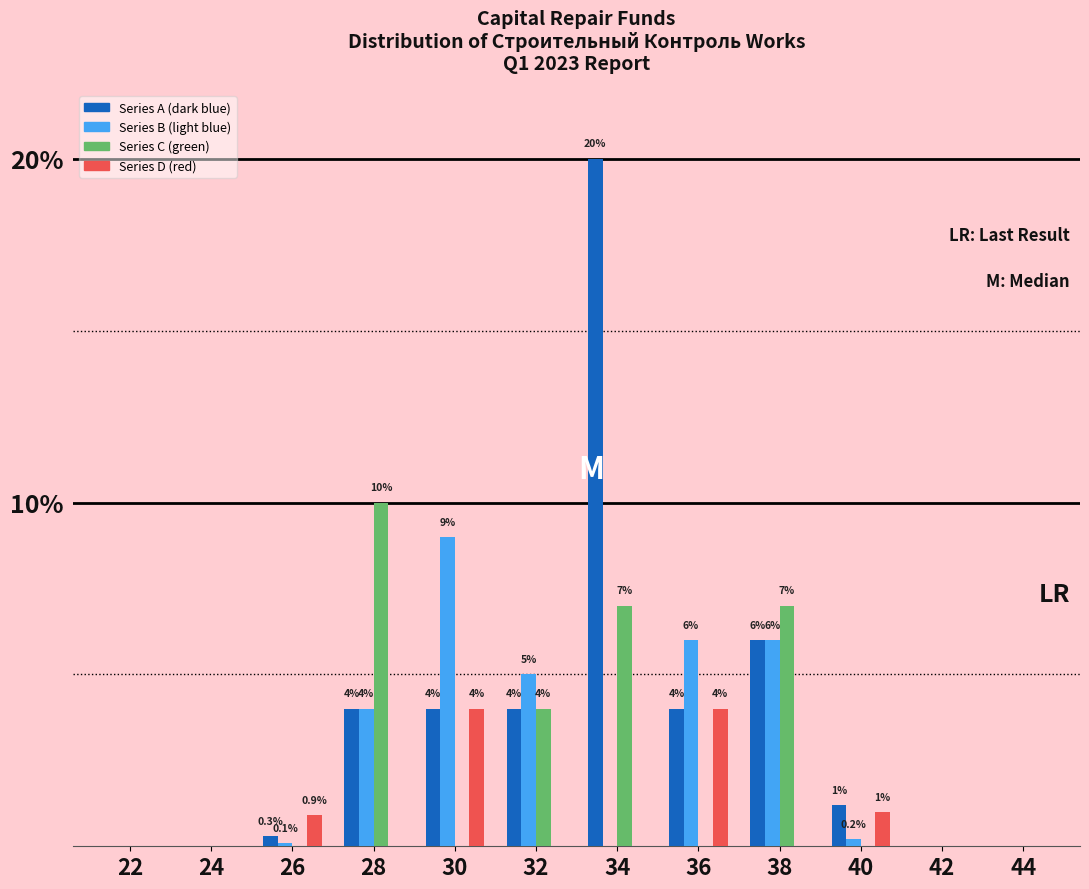

At which category is the sum across all series the highest?

34